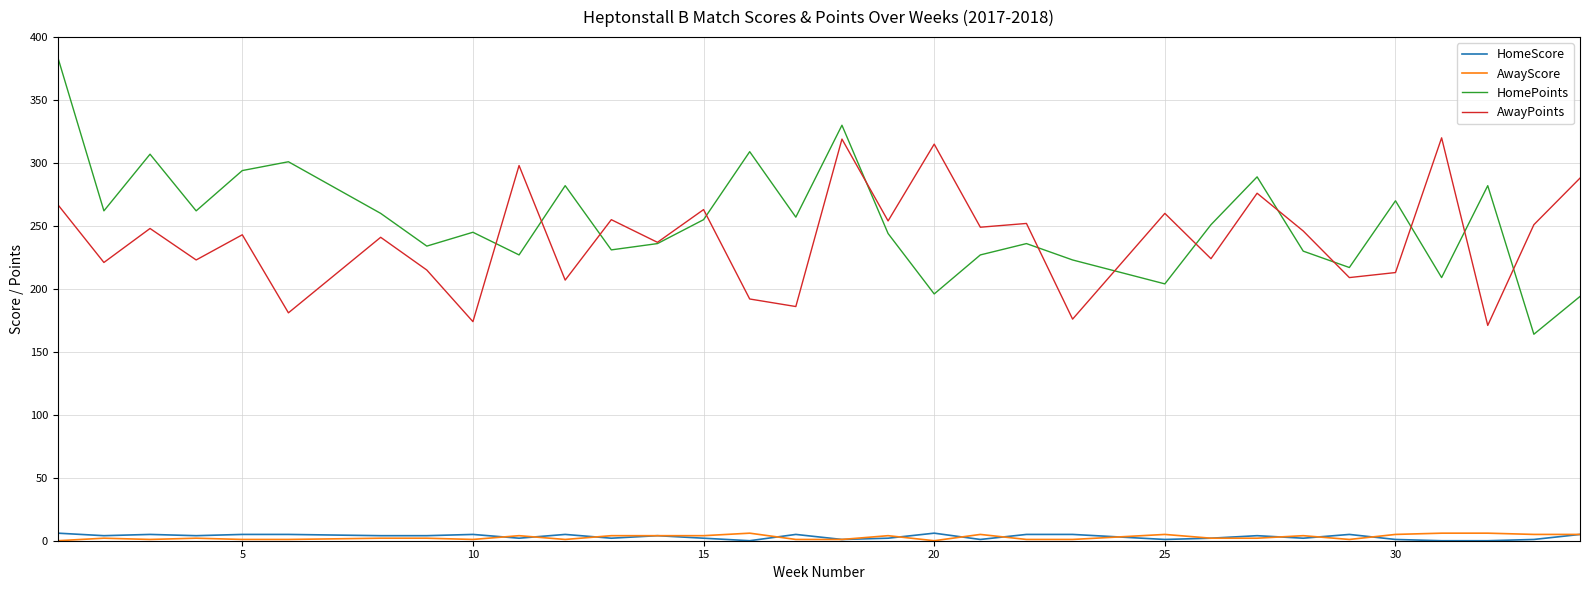

Which series has the largest range (max minus min)?

HomePoints